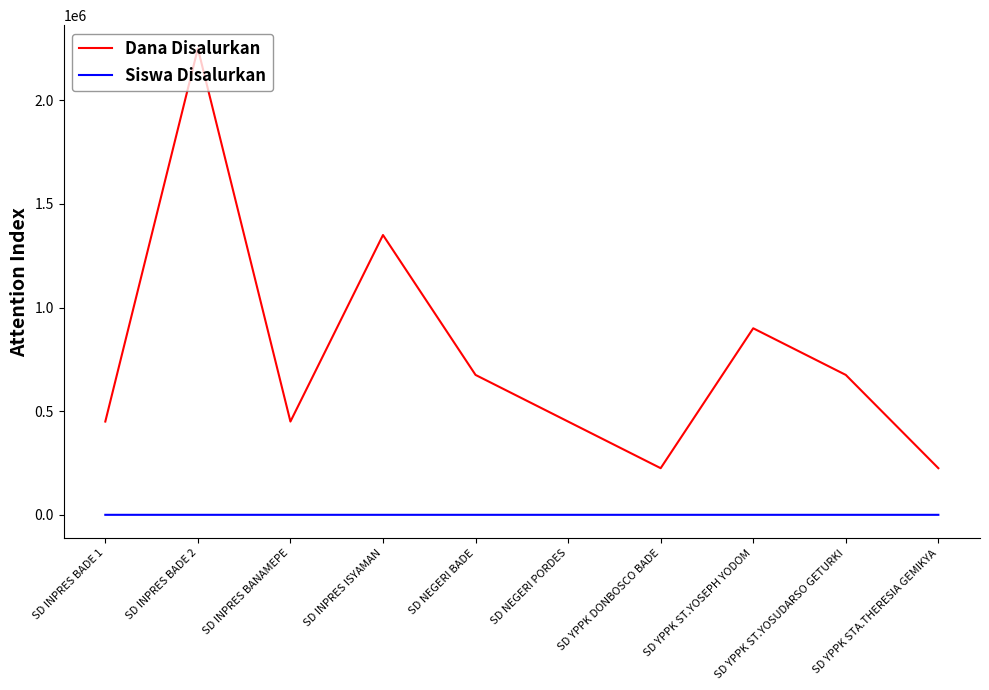

What is the greatest value displayed?

2250000